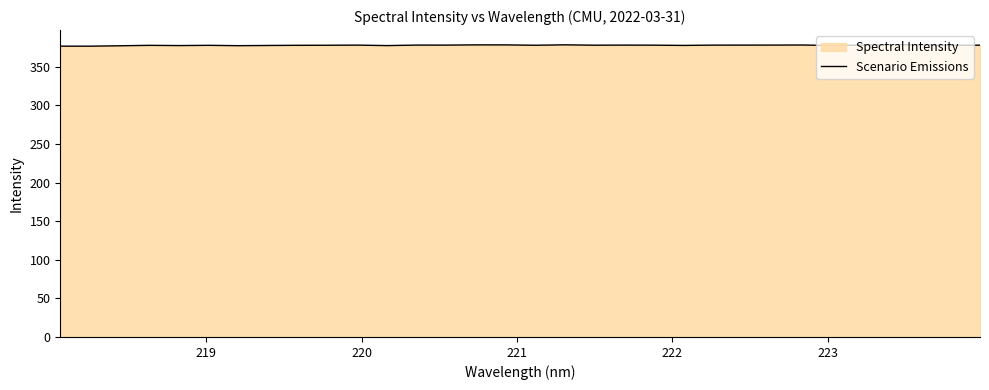

What is the maximum value shown in the chart?

378.7